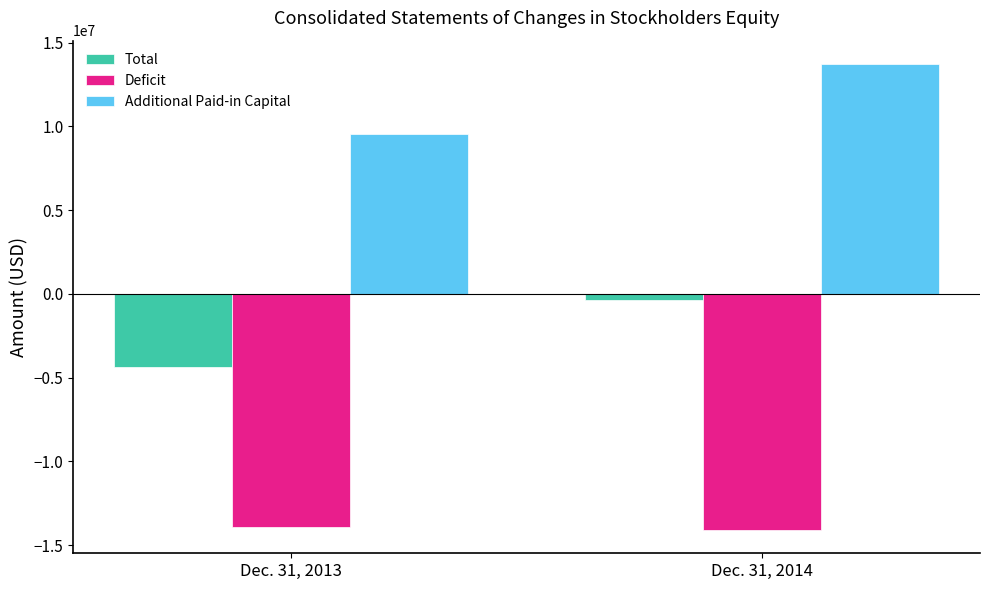

What is the difference between the Deficit values at Dec. 31, 2014 and Dec. 31, 2013?

166362